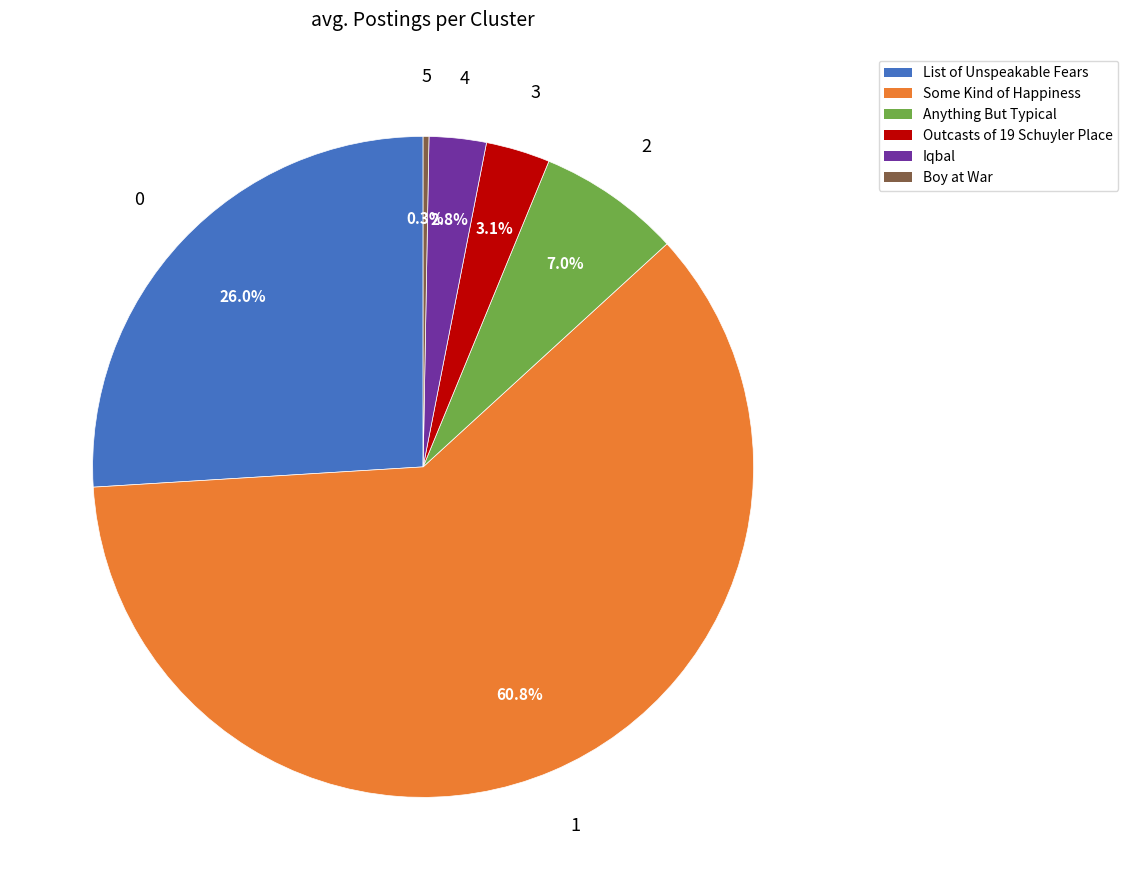

How many segments does this pie chart have?

6